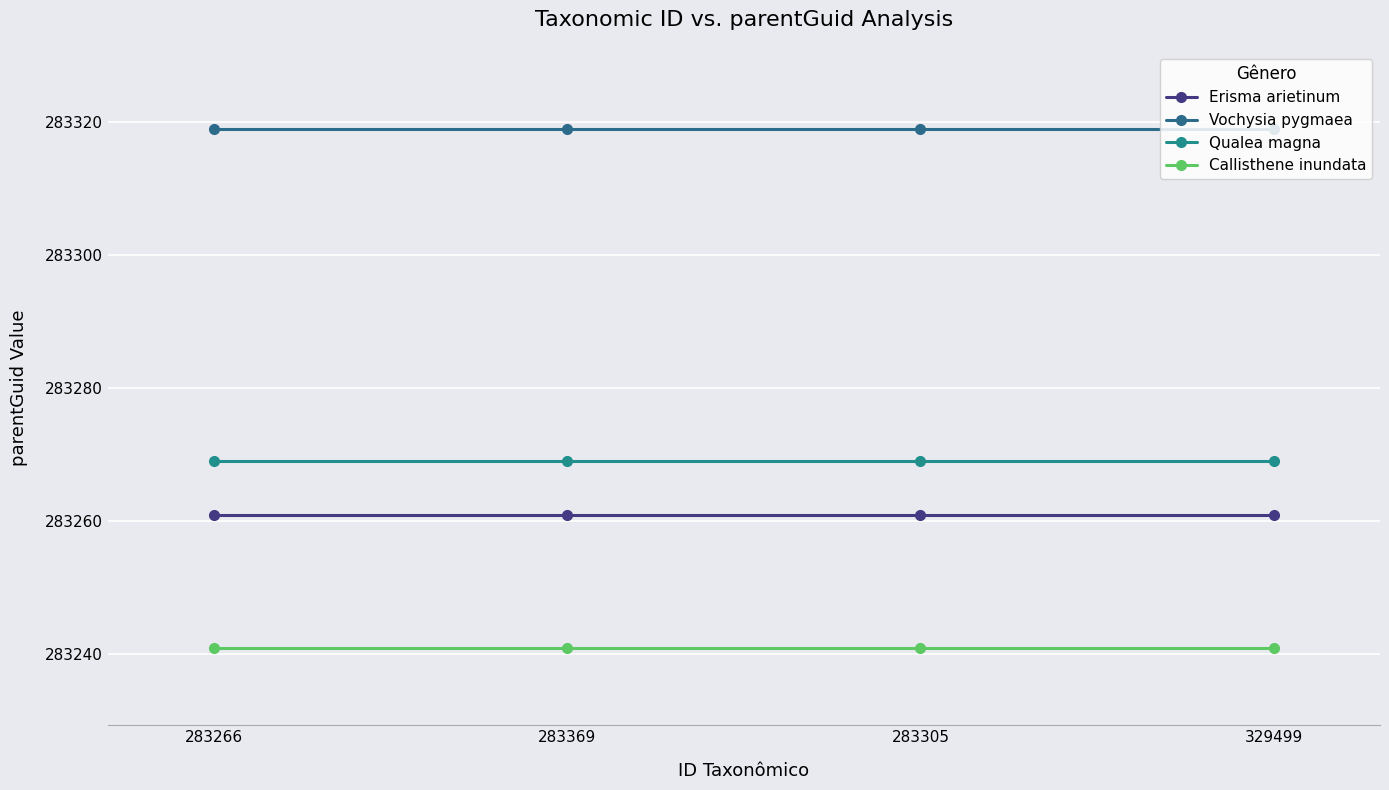

True or false: Erisma arietinum has more than 1 interior local peaks.

False